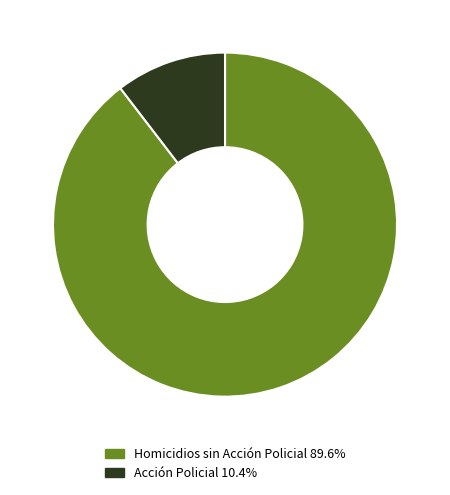

Is there a majority slice in this chart?

Yes